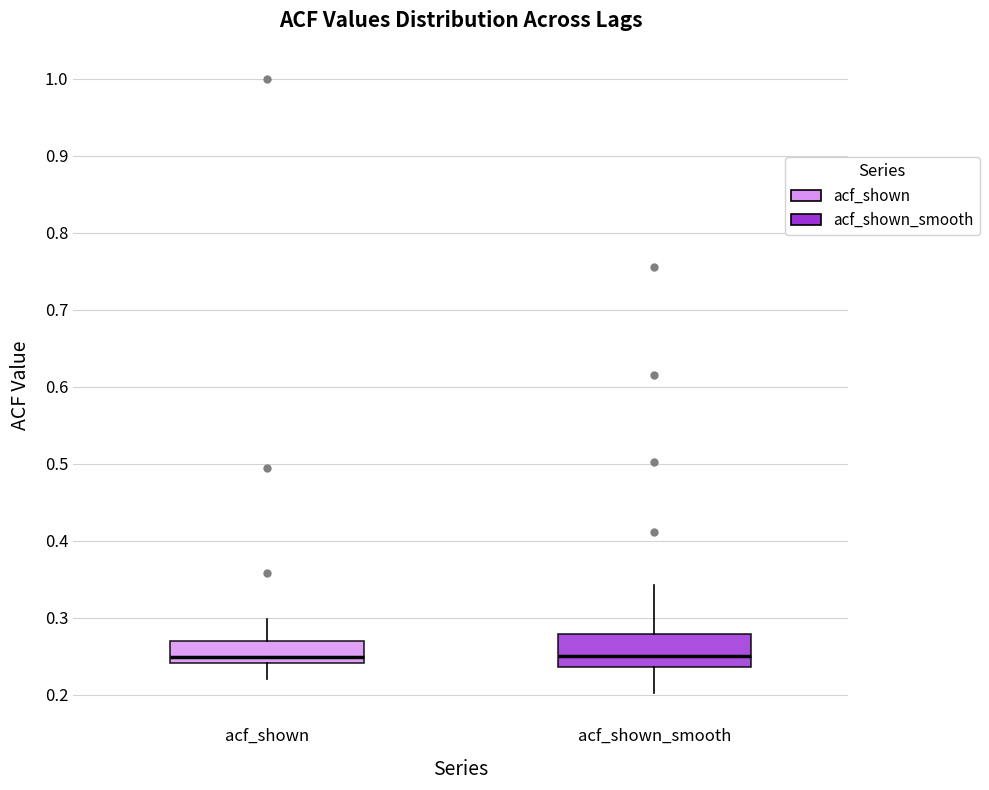

Reading left to right, read every box against the y-axis: the position of its median line, the range the box covers, and the ends of its whiskers. The values are not printed on the chart, so give them approximately, as read against the axis.

acf_shown: median 0.25, box 0.24 to 0.27, whiskers 0.22 to 0.30
acf_shown_smooth: median 0.25, box 0.24 to 0.28, whiskers 0.20 to 0.34